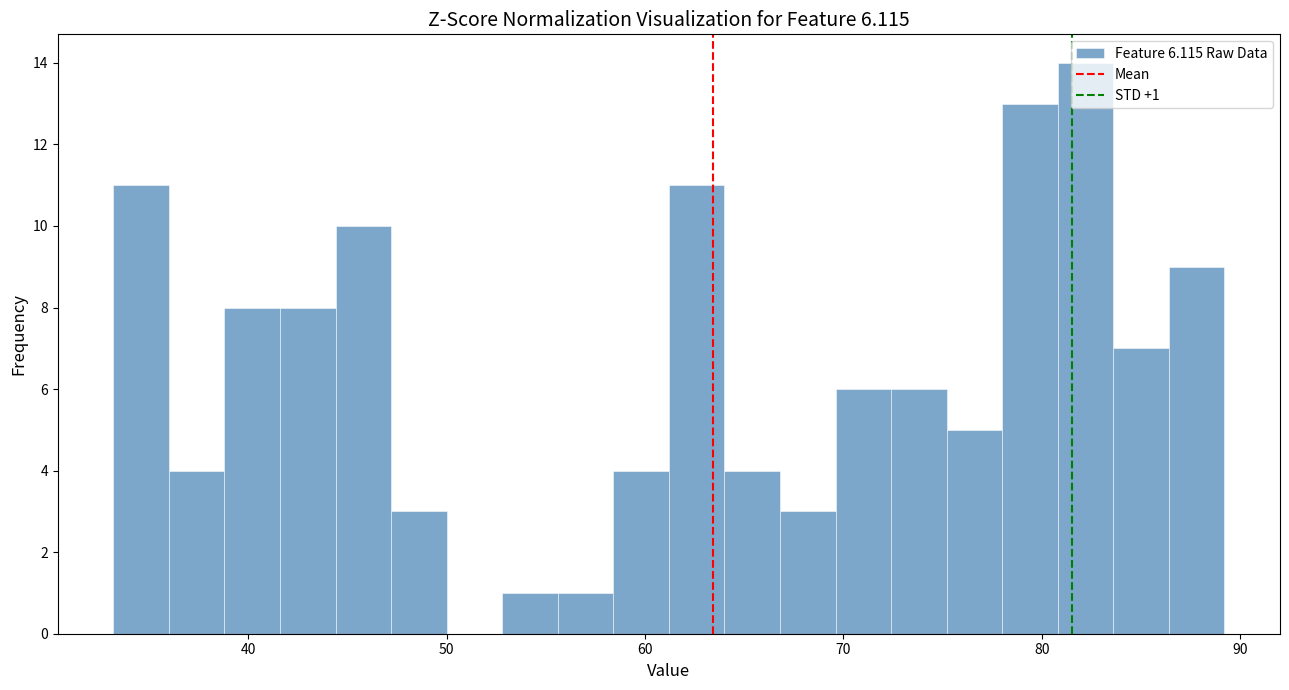

Read against the x-axis, roughly where is the centre of the tallest bar?

82